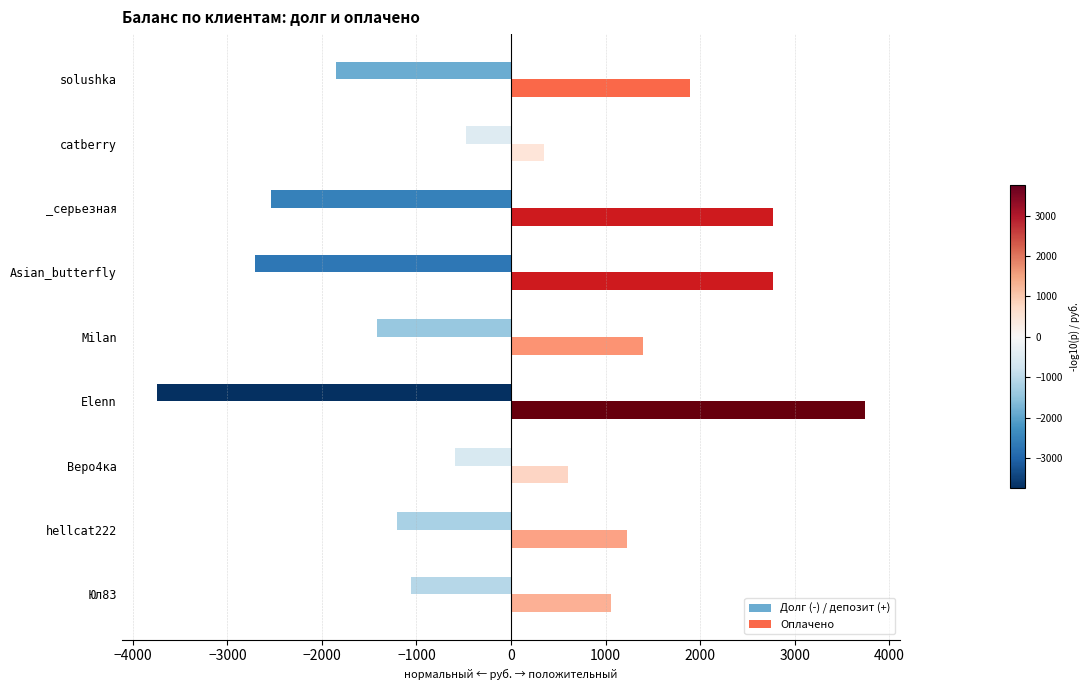

What is the difference between the maximum and minimum values in the Оплачено series?

3390.0